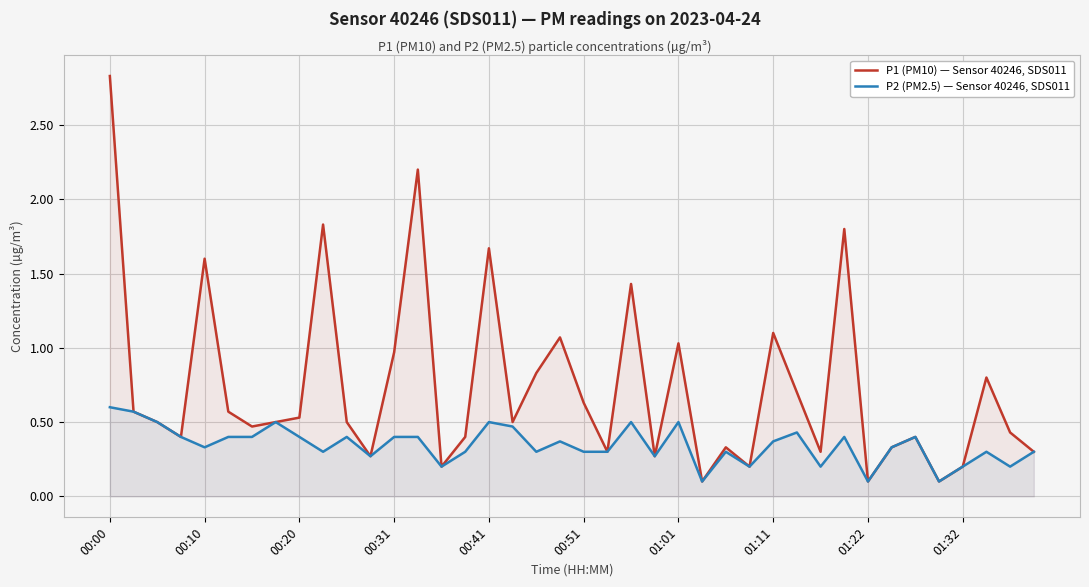

How many series are shown in this chart?

2